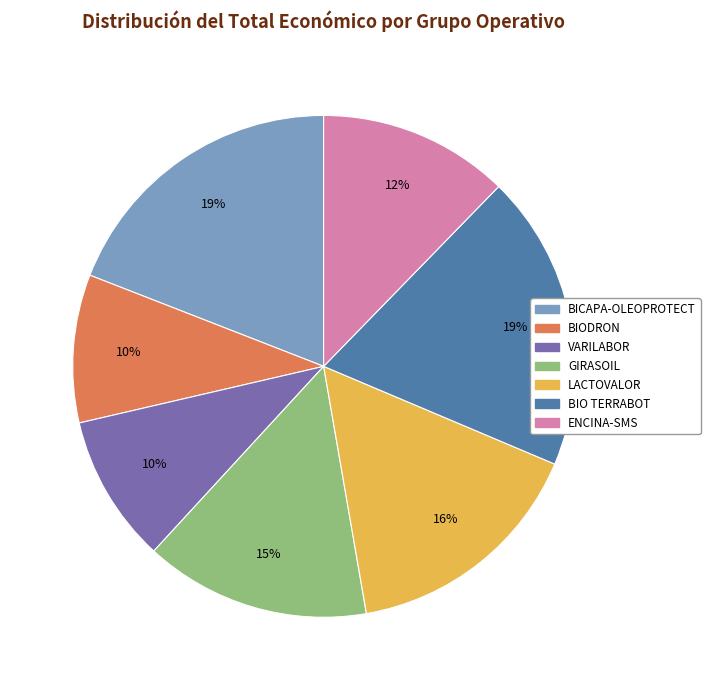

Does VARILABOR represent more than half of the total?

No